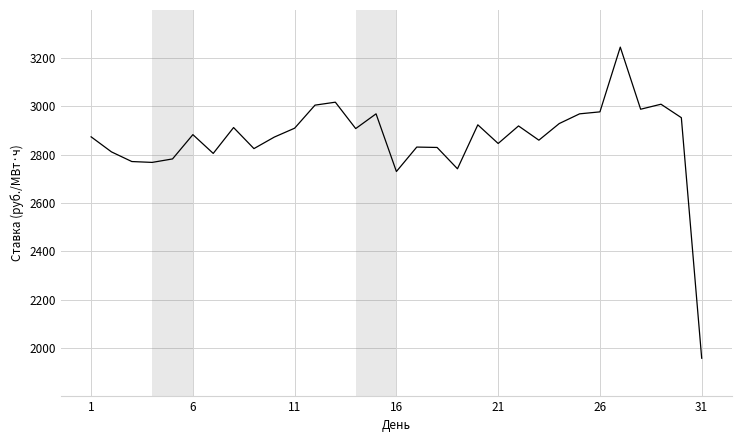

What is the difference between the maximum and minimum values?

1288.0